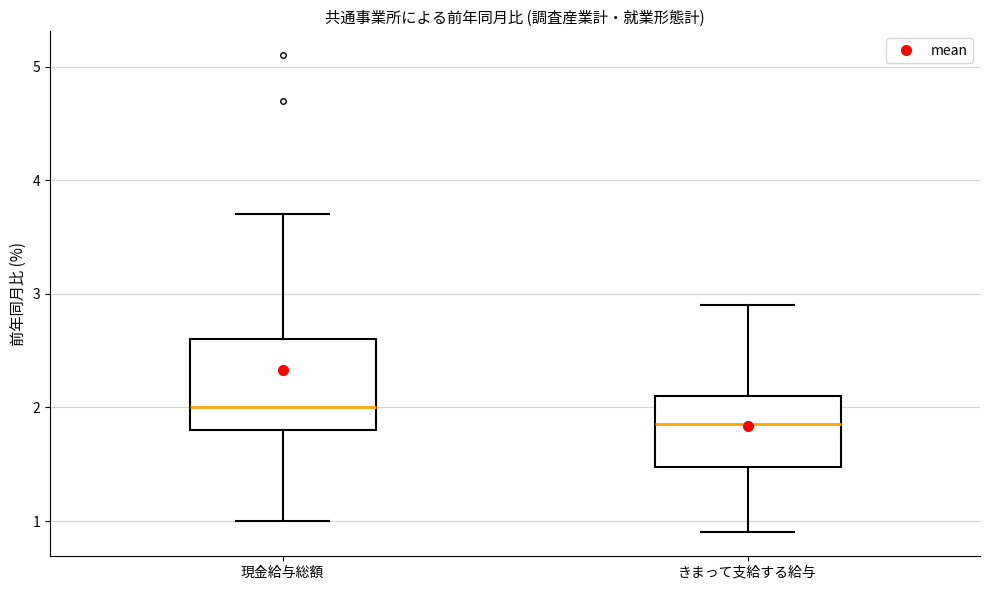

Reading left to right, read every box against the y-axis: the position of its median line, the range the box covers, and the ends of its whiskers. The values are not printed on the chart, so give them approximately, as read against the axis.

現金給与総額: median 2.0, box 1.8 to 2.6, whiskers 1.0 to 3.7
きまって支給する給与: median 1.9, box 1.5 to 2.1, whiskers 0.9 to 2.9